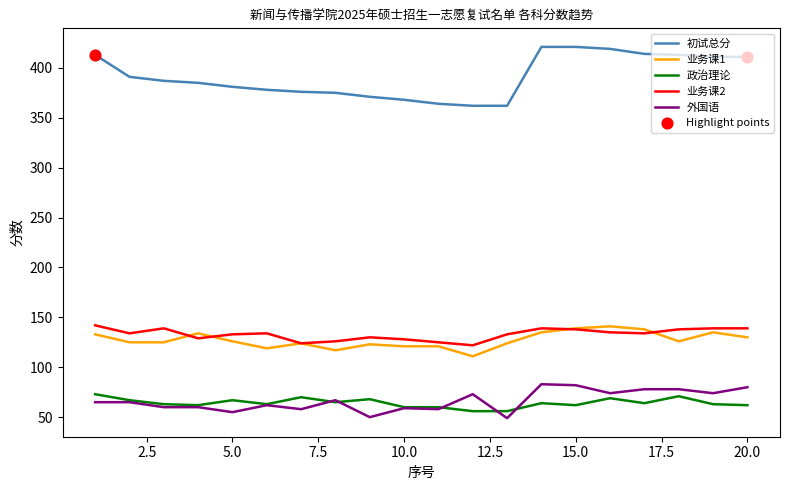

Which series has the largest total across all categories?

初试总分